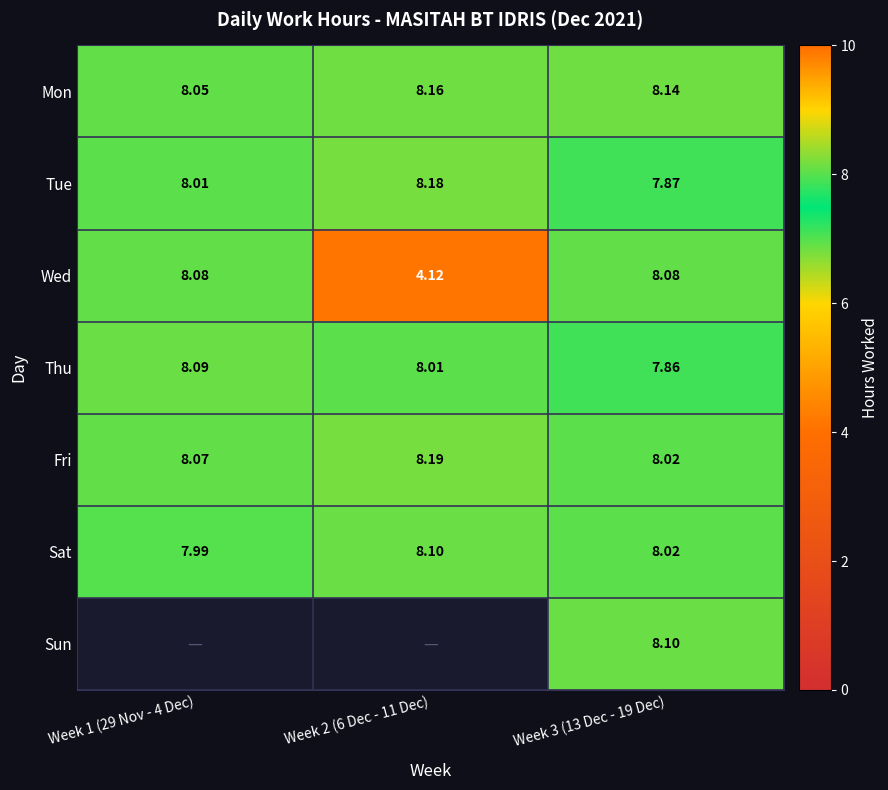

Is the value of Thu at Week 1 (29 Nov - 4 Dec) greater than the value of Tue at Week 1 (29 Nov - 4 Dec)?

Yes